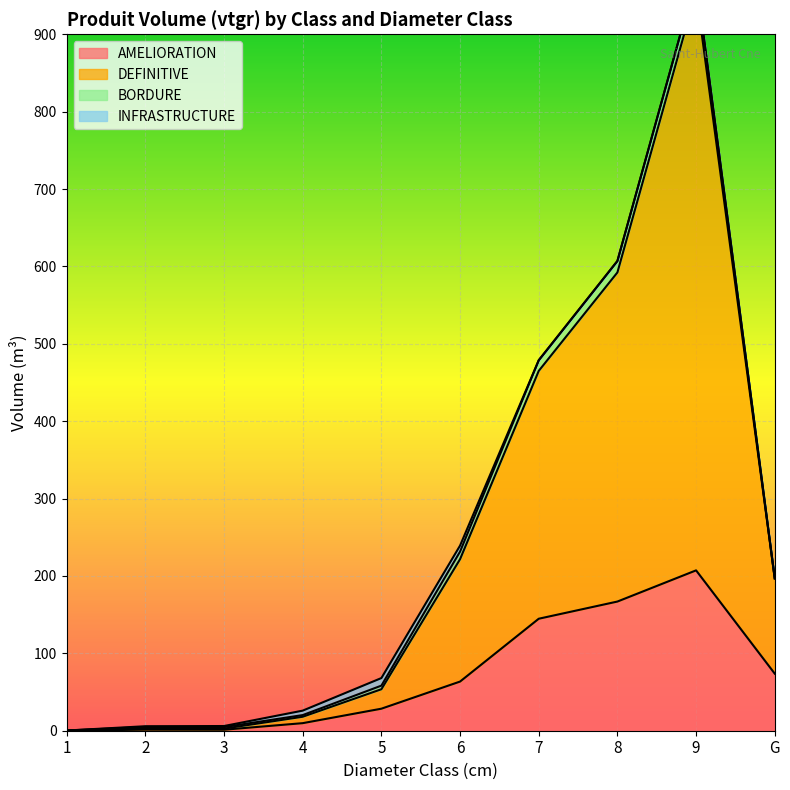

What is the sum of the AMELIORATION values at 3 and 2?

2.7